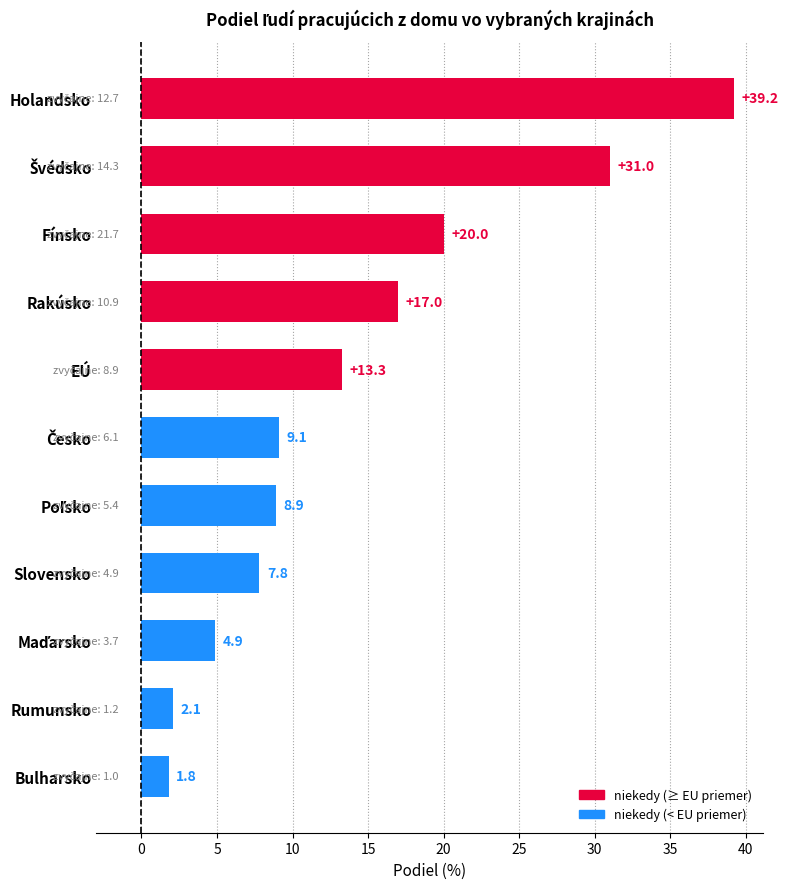

What is the change in value from Rumunsko to Holandsko?

+37.1